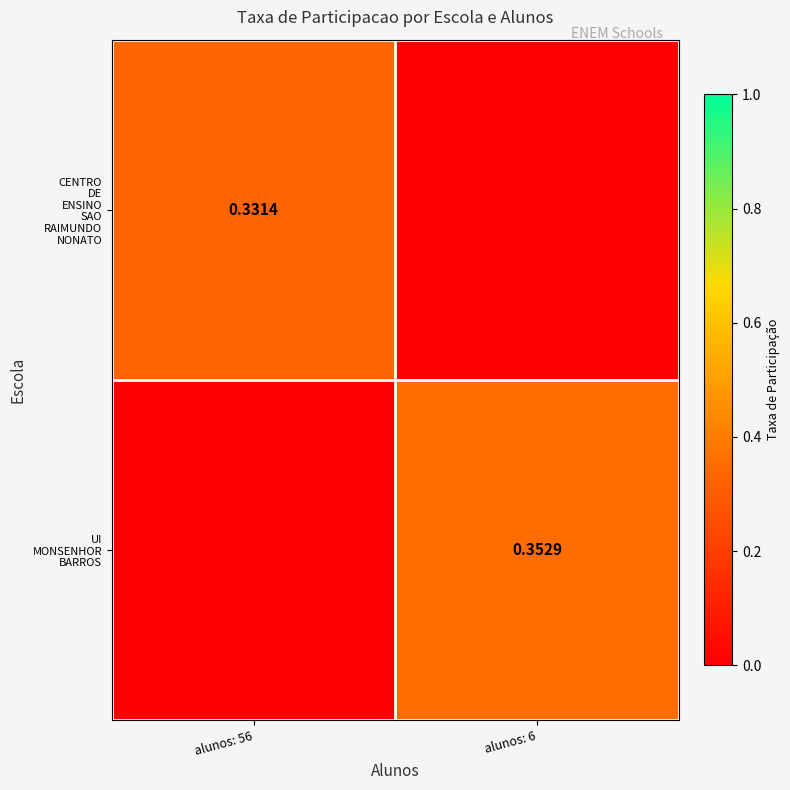

At alunos: 56, list the series in order from largest to smallest.

CENTRO DE ENSINO SAO RAIMUNDO NONATO, UI MONSENHOR BARROS